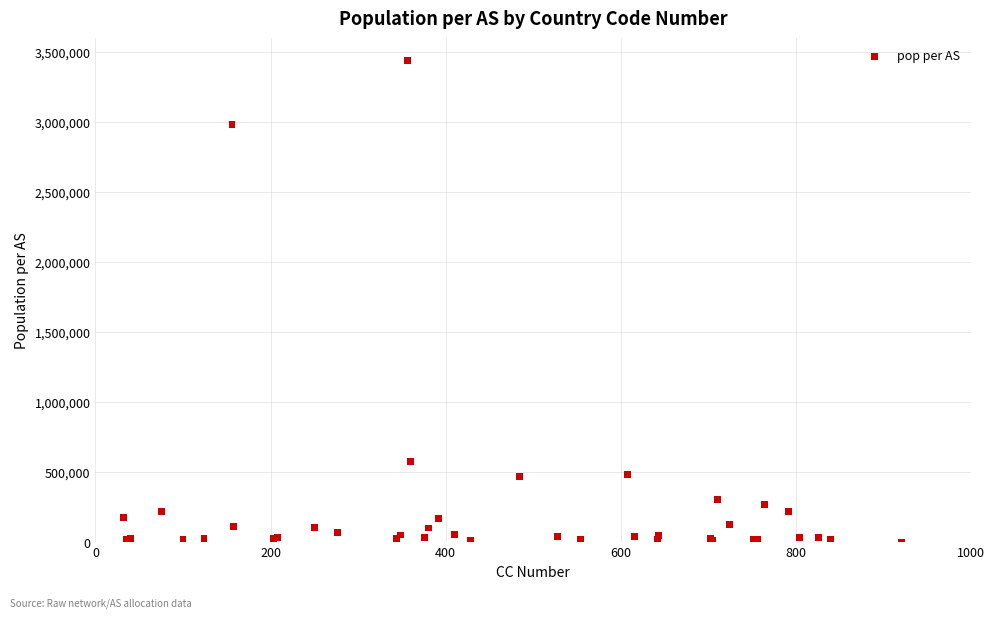

What Y value in the scatter plot is closest to 1720321?

578800